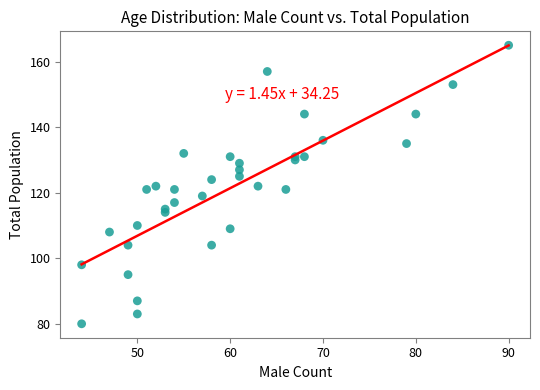

What is the range of X values (max minus min)?

46